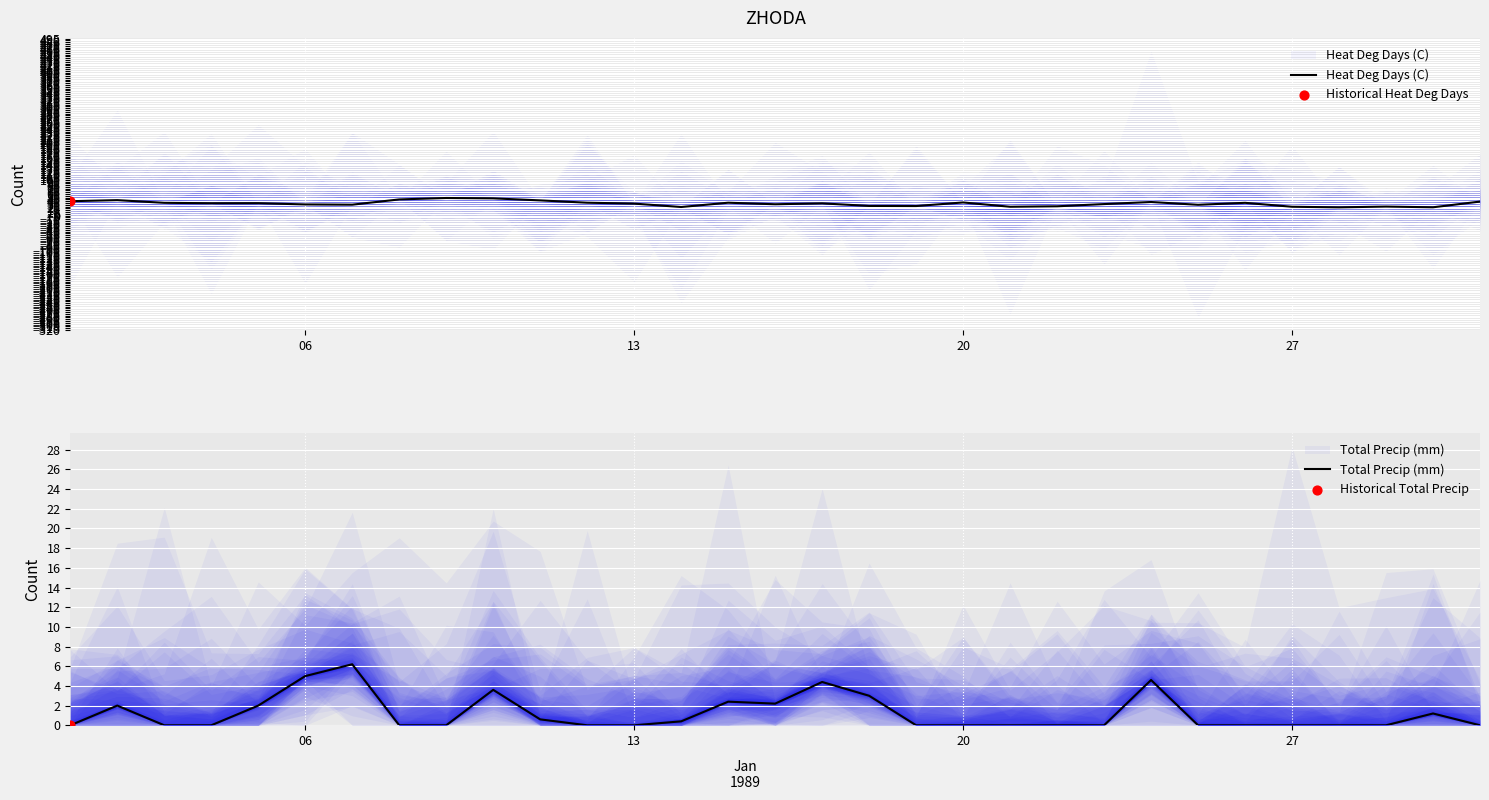

At how many categories does at least one series exceed 18?

31